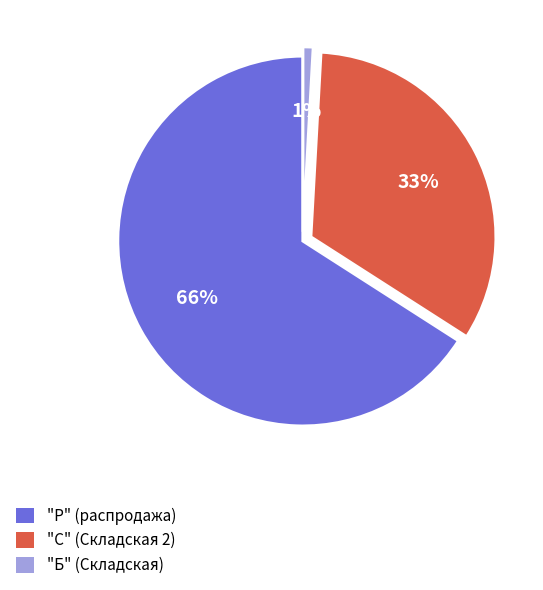

Is there any slice that represents more than half of the pie?

Yes